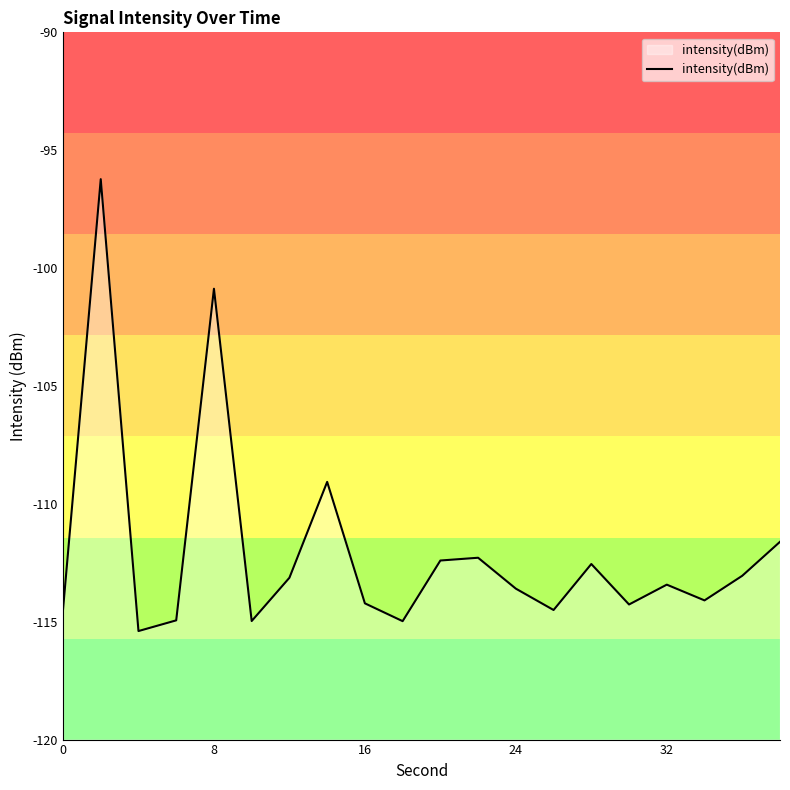

What is the difference between the maximum and minimum values?

19.2